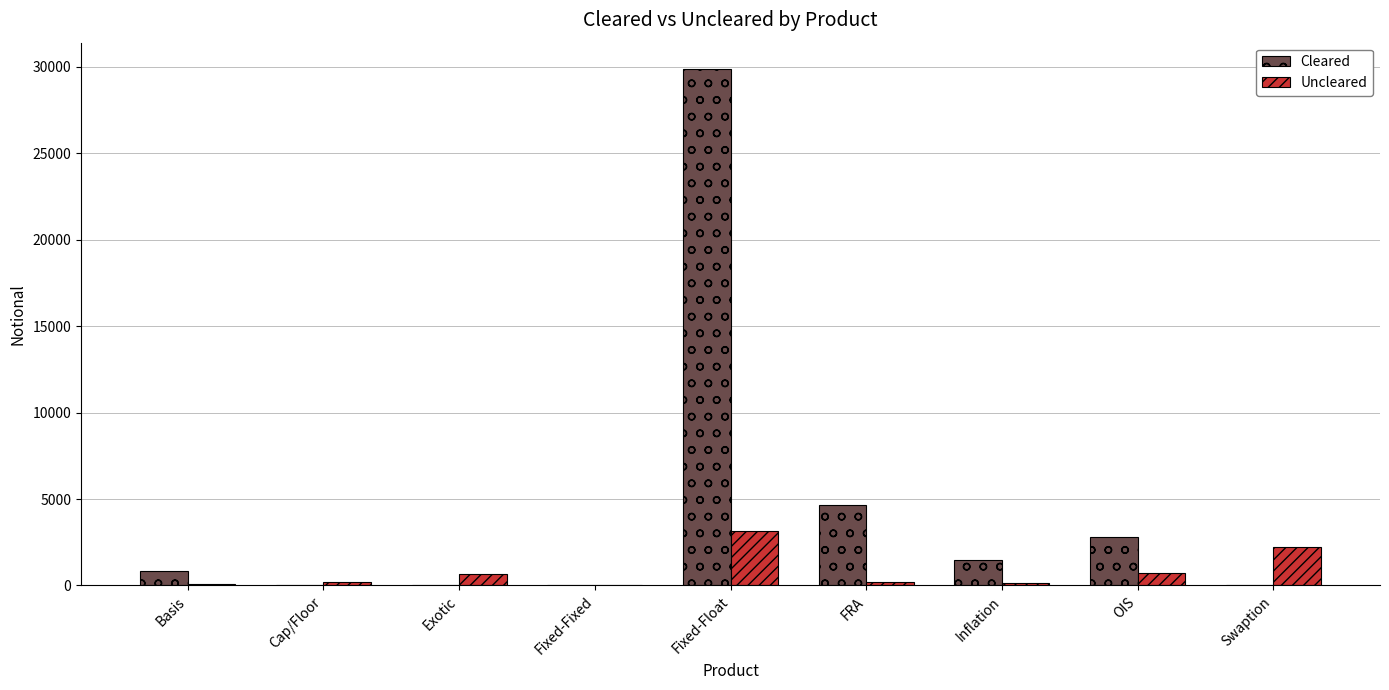

What is the sum of the Uncleared values at OIS and FRA?

871